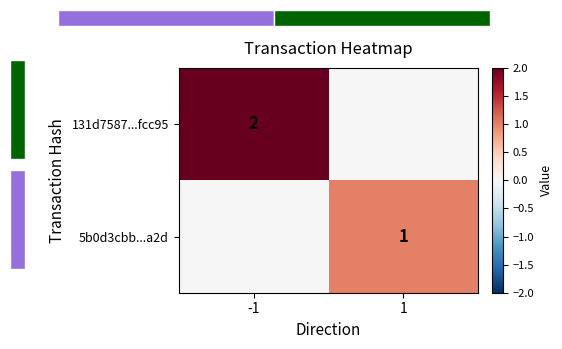

Is it true that 5b0d3cbb...a2d equals 1 at 1?

True